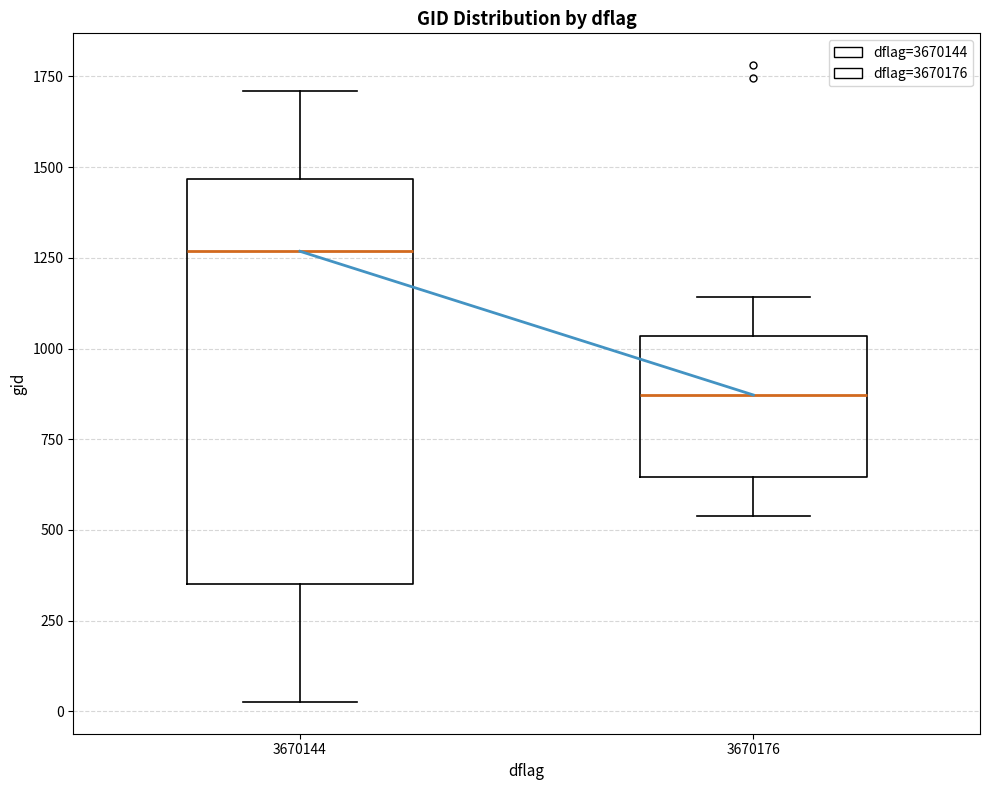

Reading left to right, read every box against the y-axis: the position of its median line, the range the box covers, and the ends of its whiskers. The values are not printed on the chart, so give them approximately, as read against the axis.

3670144: median 1250, box 350 to 1450, whiskers 50 to 1700
3670176: median 850, box 650 to 1050, whiskers 550 to 1150